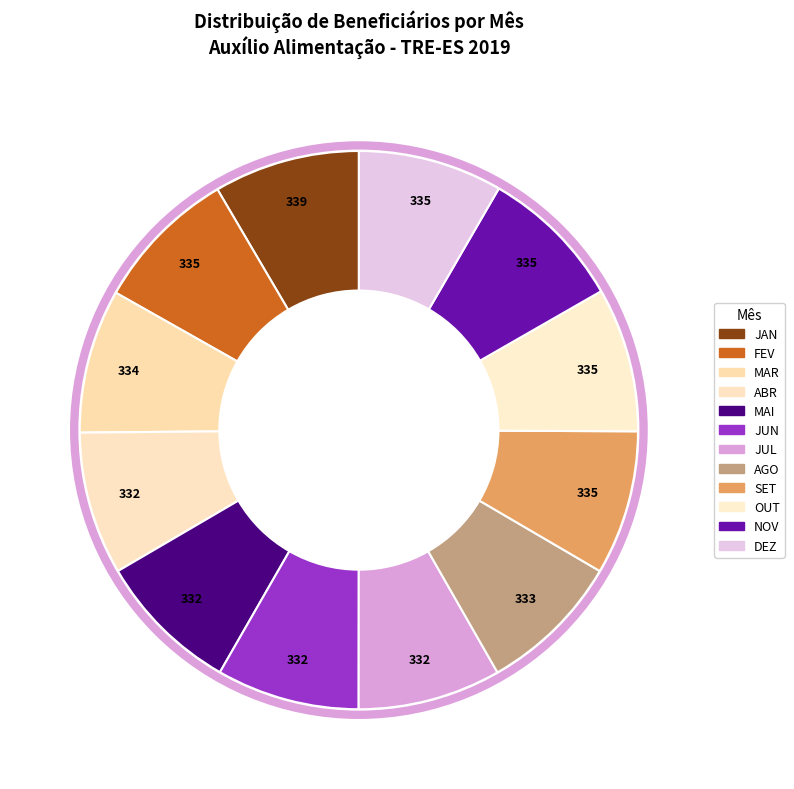

Which category has the smallest portion of the pie?

ABR